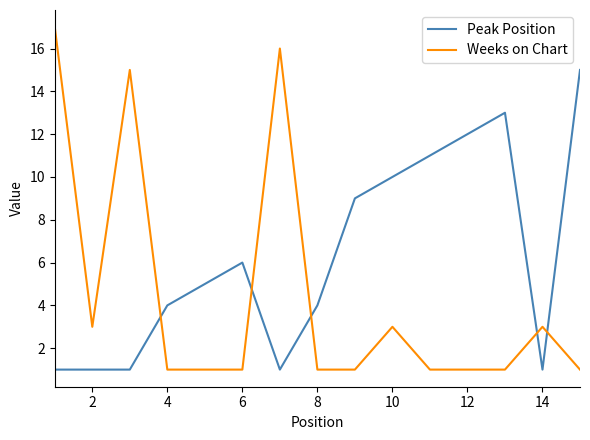

What is the greatest value displayed?

17